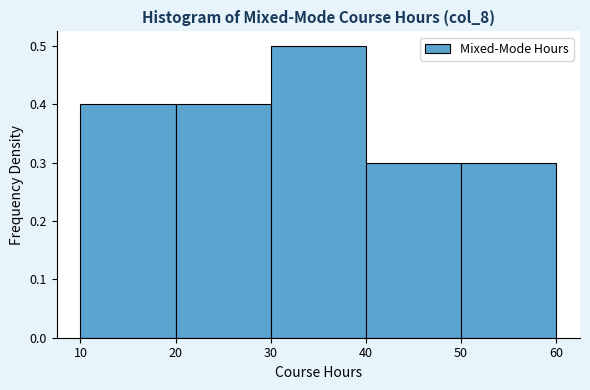

Over which range of the x-axis is the bar tallest?

30 to 40